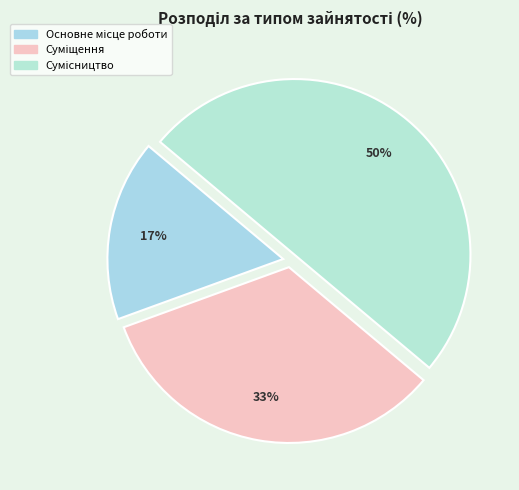

True or false: Основне місце роботи accounts for 17% of the total.

True